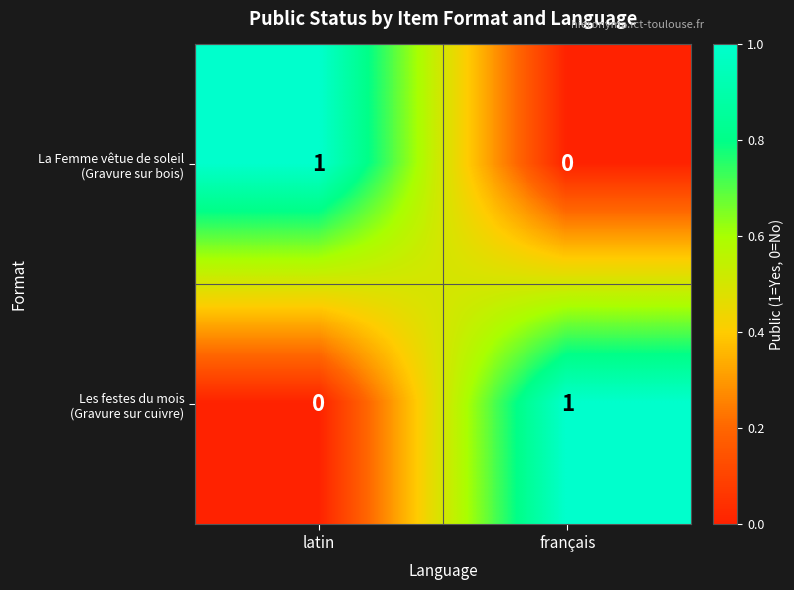

What is the spread (max minus min) of values at français?

1